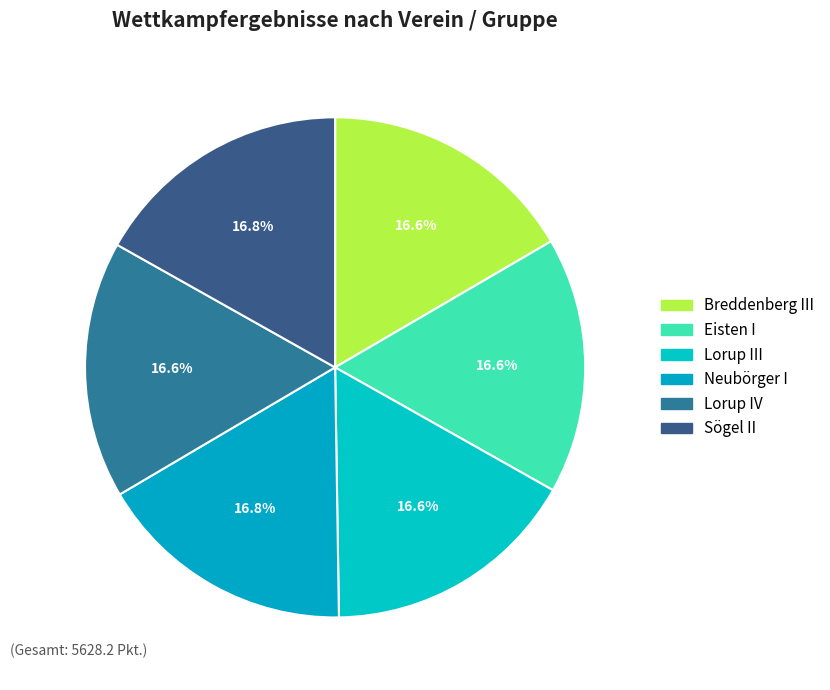

How many segments does this pie chart have?

6